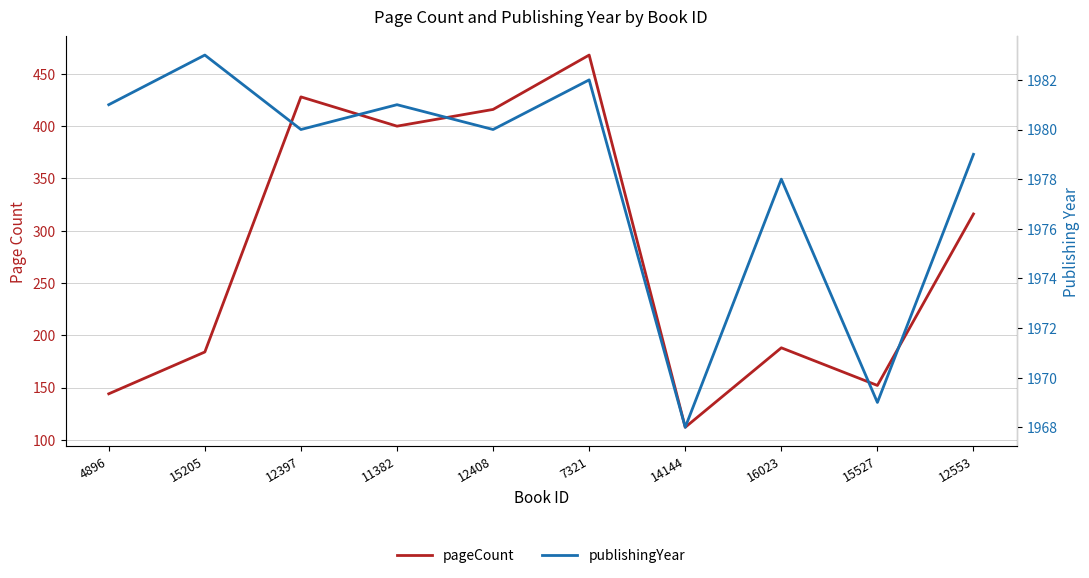

At 12553, list the series in order from largest to smallest.

publishingYear, pageCount